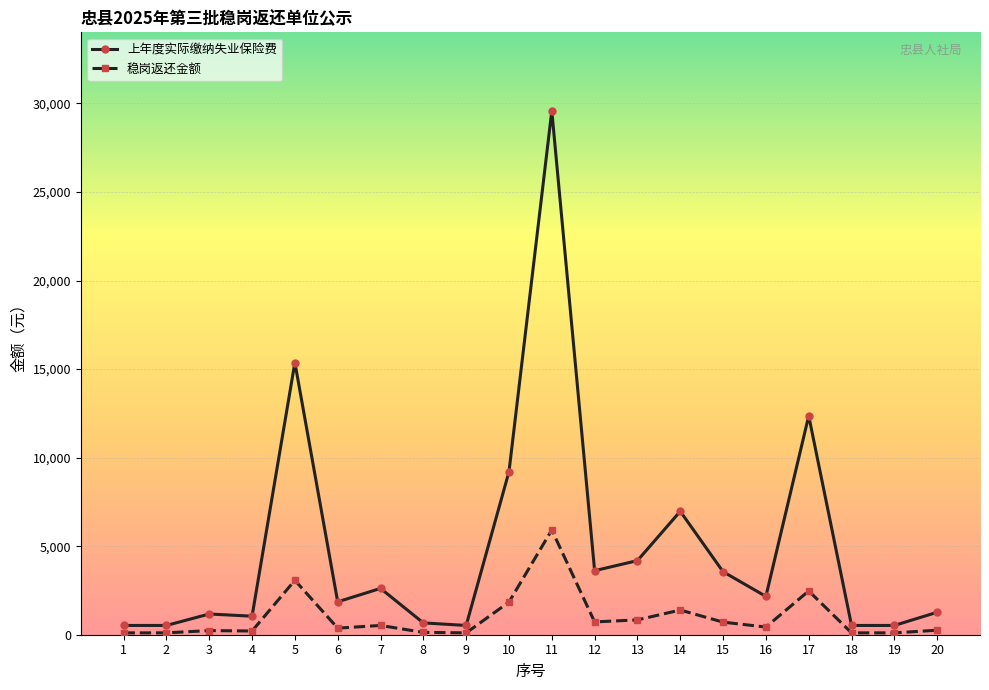

What value does the 上年度实际缴纳失业保险费 series have at 10?

9204.5